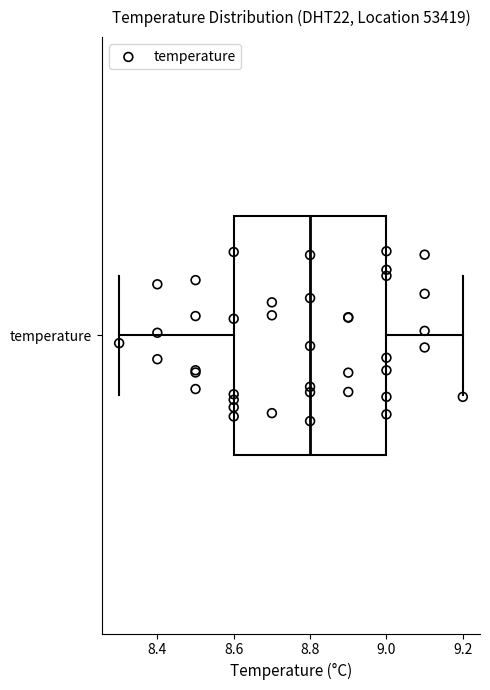

Where does the right whisker of the box for temperature end on the x-axis? The values are not printed on the chart, so give them approximately, as read against the axis.

9.2